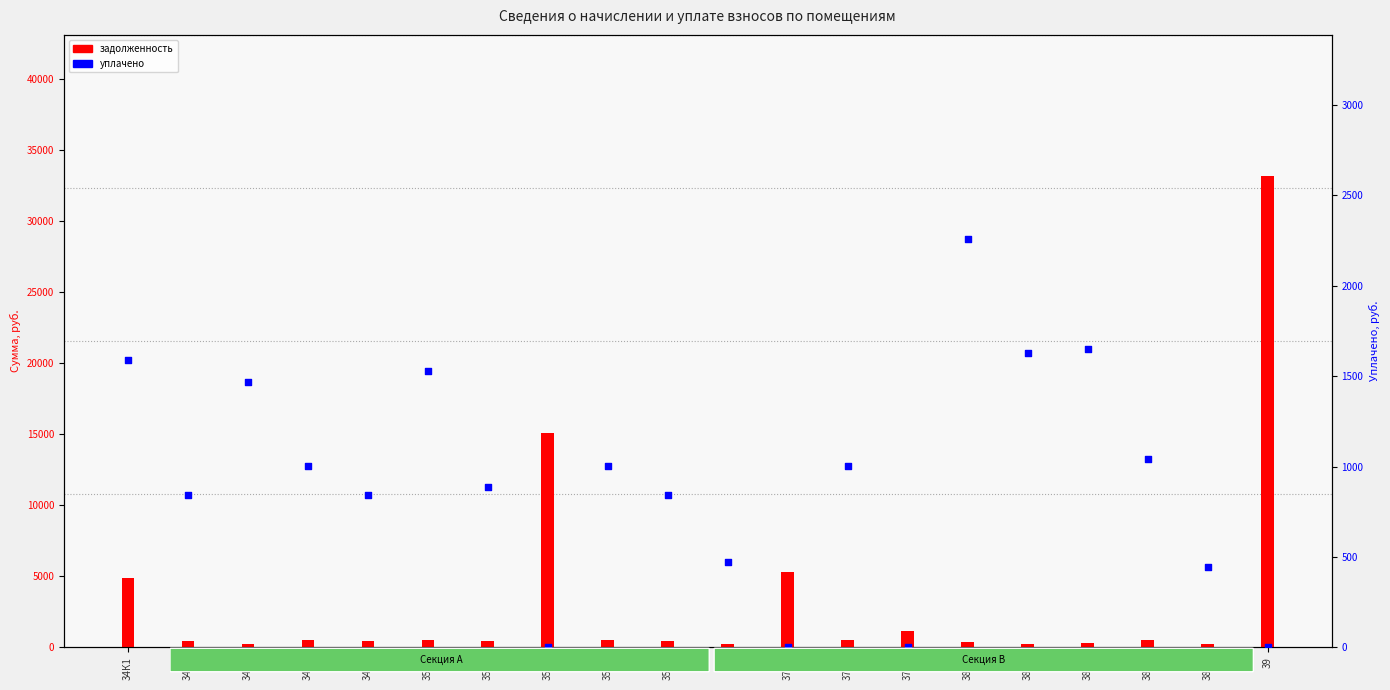

Which series has the largest Y range (max minus min)?

задолженность